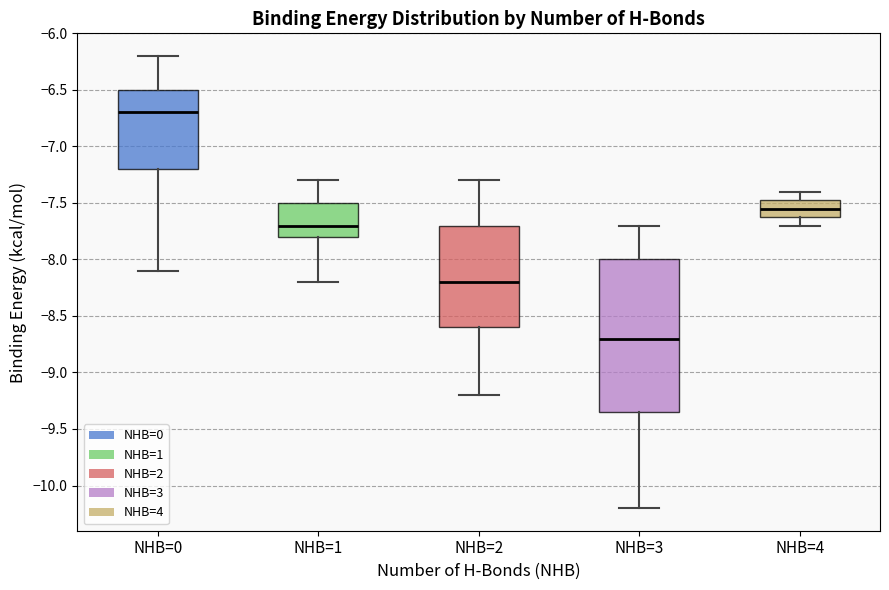

Reading left to right, read every box against the y-axis: the position of its median line, the range the box covers, and the ends of its whiskers. The values are not printed on the chart, so give them approximately, as read against the axis.

NHB=0: median -6.70, box -7.20 to -6.50, whiskers -8.10 to -6.20
NHB=1: median -7.70, box -7.80 to -7.50, whiskers -8.20 to -7.30
NHB=2: median -8.20, box -8.60 to -7.70, whiskers -9.20 to -7.30
NHB=3: median -8.70, box -9.35 to -8.00, whiskers -10.20 to -7.70
NHB=4: median -7.55, box -7.60 to -7.45, whiskers -7.70 to -7.40